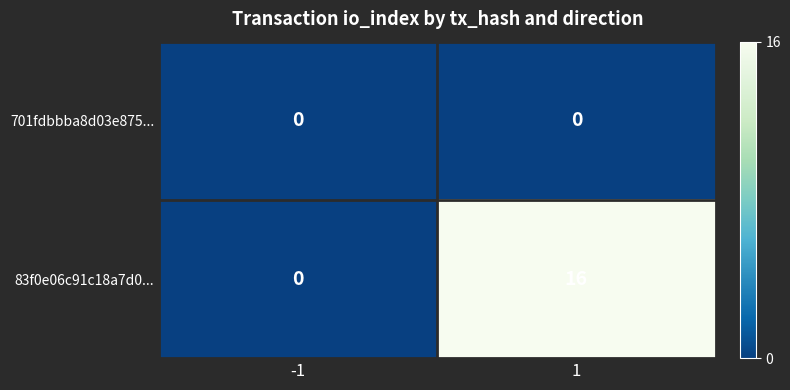

How many data points does each series have?

2